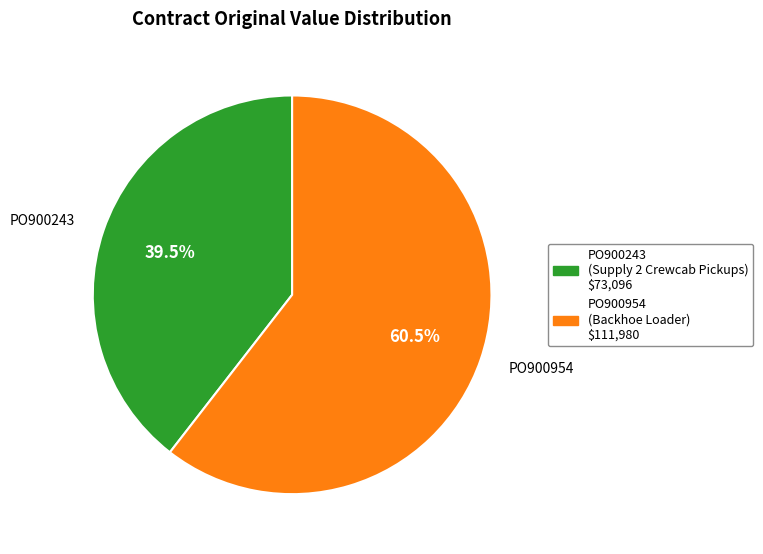

Count the number of slices in the pie.

2